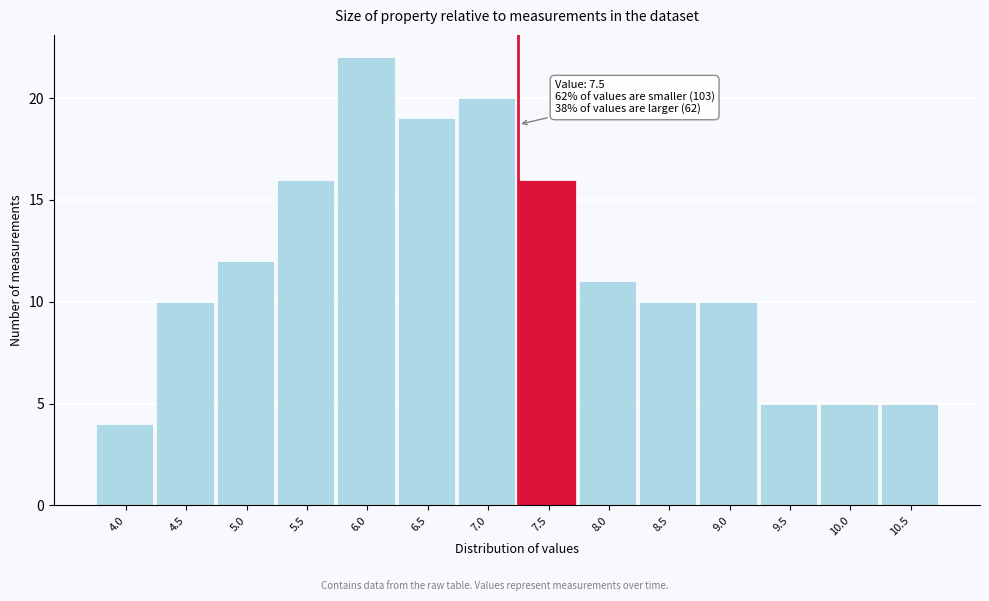

Reading left to right, what are all the values shown in this chart?

4.0=4	4.5=10	5.0=12	5.5=16	6.0=22	6.5=19	7.0=20	7.5=16	8.0=11	8.5=10	9.0=10	9.5=5	10.0=5	10.5=5